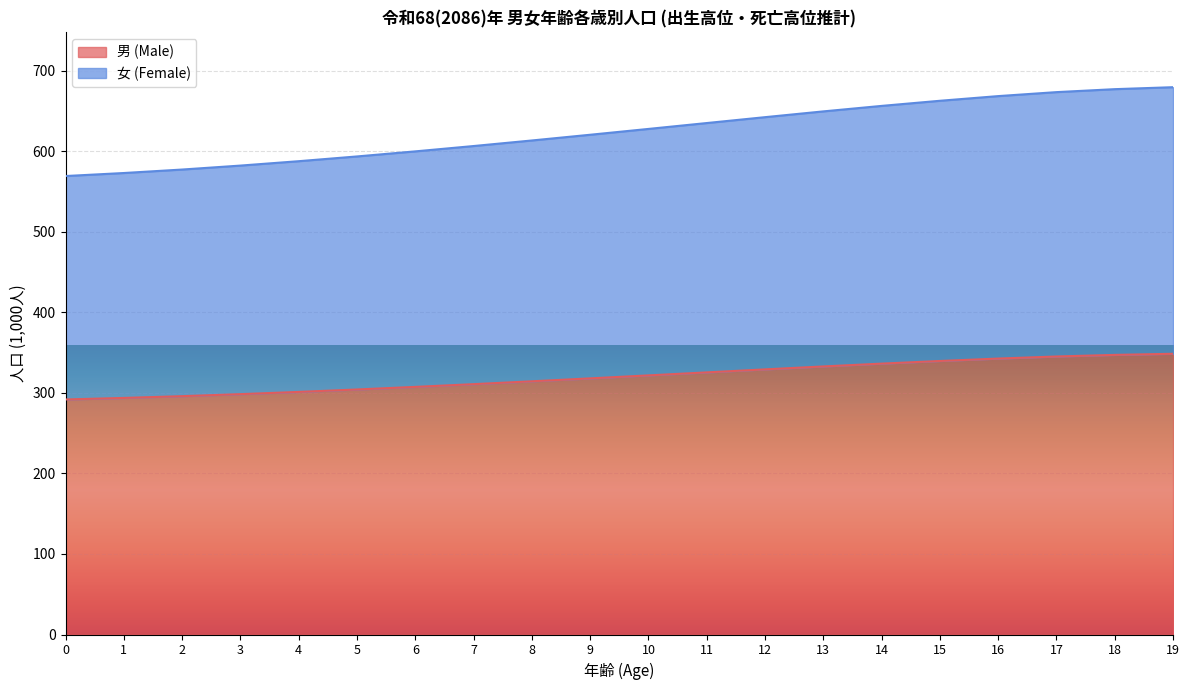

True or false: 男 (Male) has a value of 339.6 at 15.

True